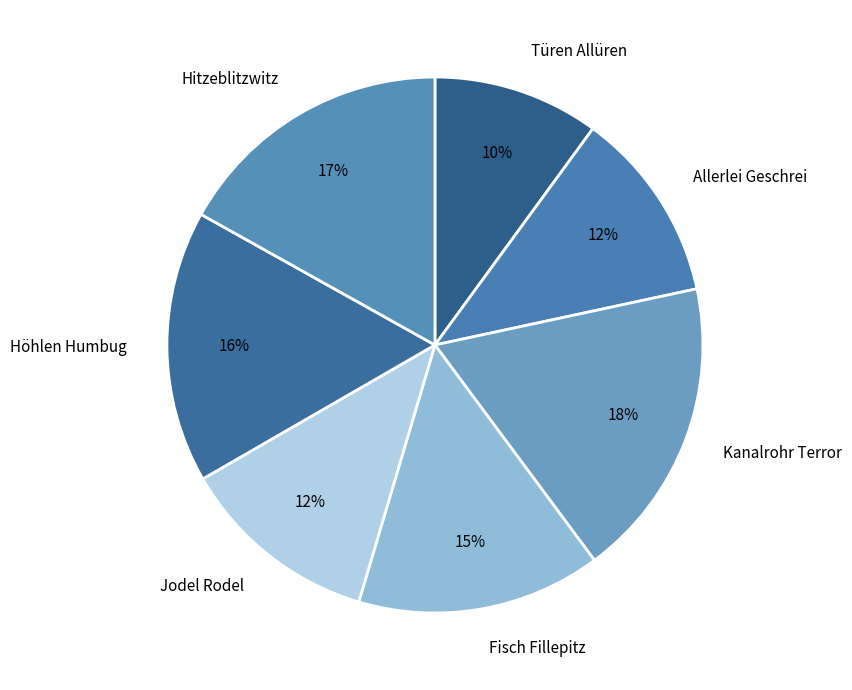

What is the ratio of the value at Allerlei Geschrei to the value at Fisch Fillepitz?

0.8